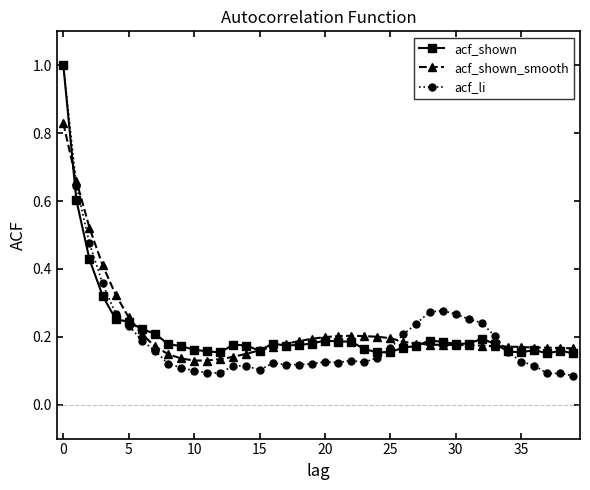

True or false: acf_li has more than 0 points higher than both neighbors.

True